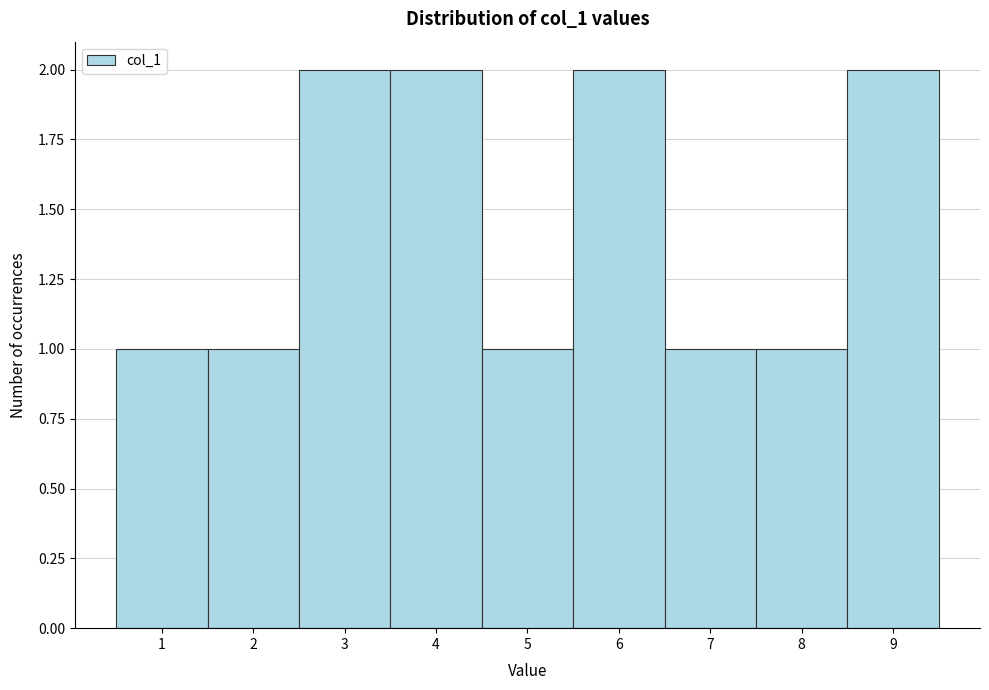

Reading left to right, transcribe this chart: for each bar, give the range it covers on the x-axis and its height. The values are not printed on the chart, so give them approximately, as read against the axis.

0.5 to 1.5: 1
1.5 to 2.5: 1
2.5 to 3.5: 2
3.5 to 4.5: 2
4.5 to 5.5: 1
5.5 to 6.5: 2
6.5 to 7.5: 1
7.5 to 8.5: 1
8.5 to 9.5: 2